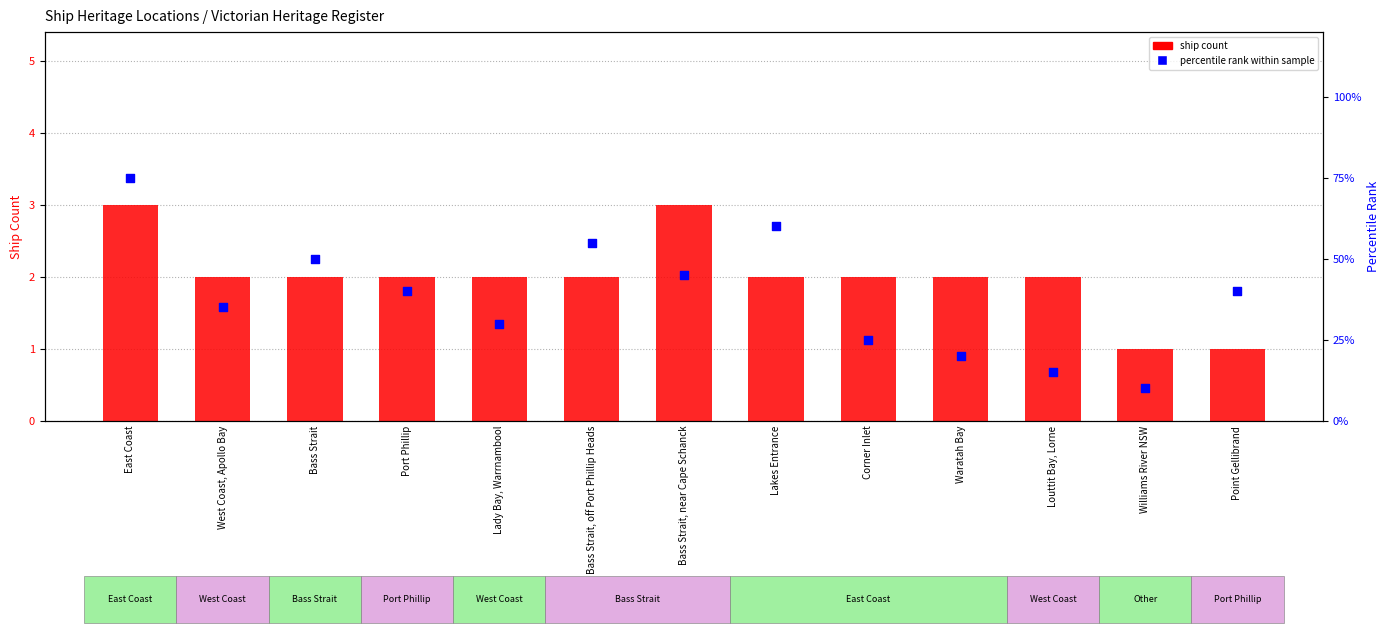

Is the value of percentile rank within sample at East Coast greater than the value of ship count at Bass Strait?

Yes